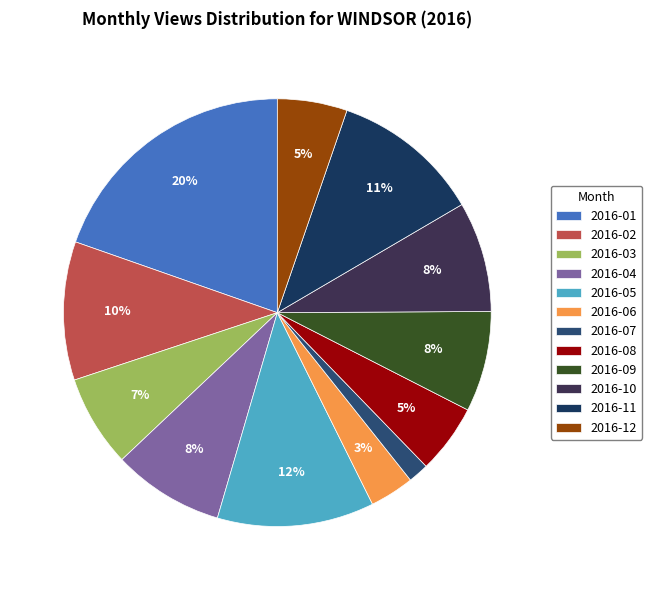

How many slices are in this pie chart?

12